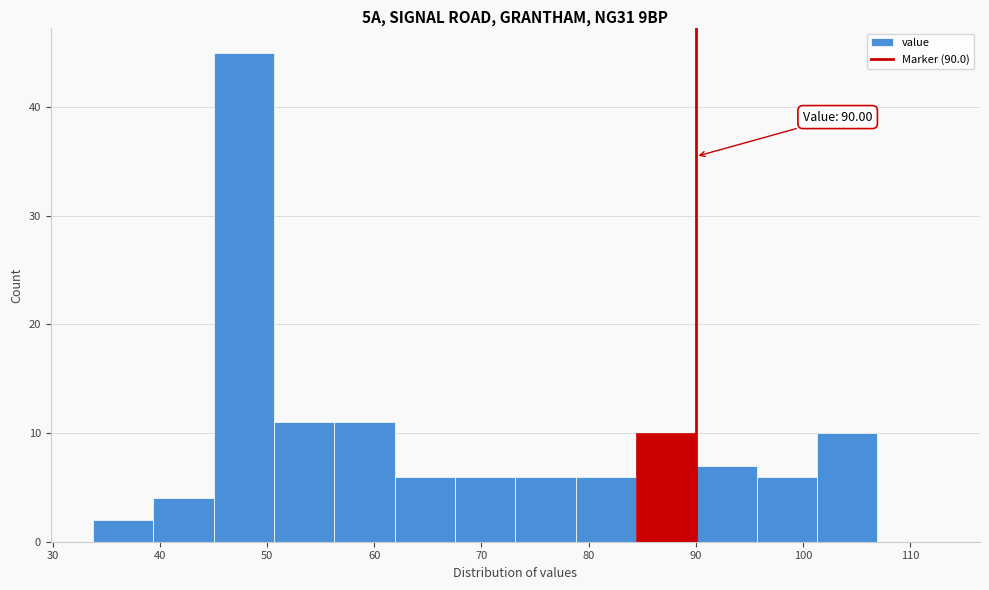

Which range on the x-axis has the tallest bar?

45 to 51